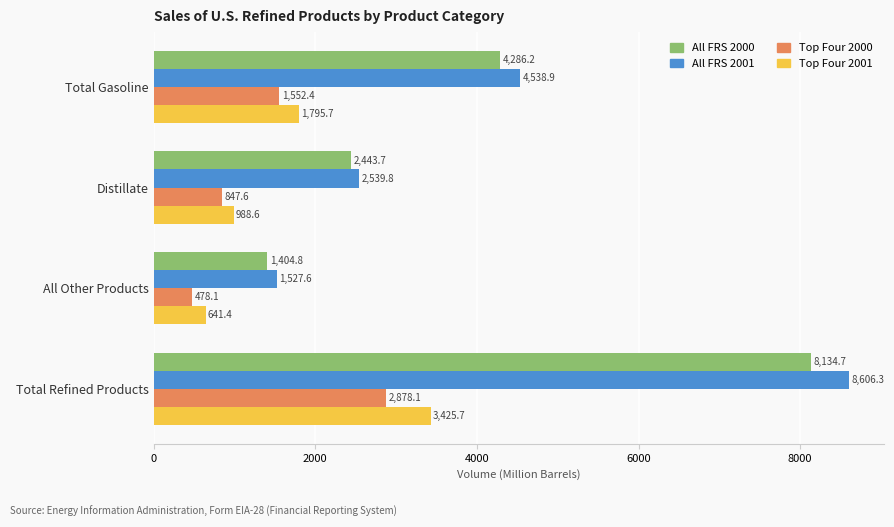

At which label does Top Four 2001 reach its minimum?

All Other Products